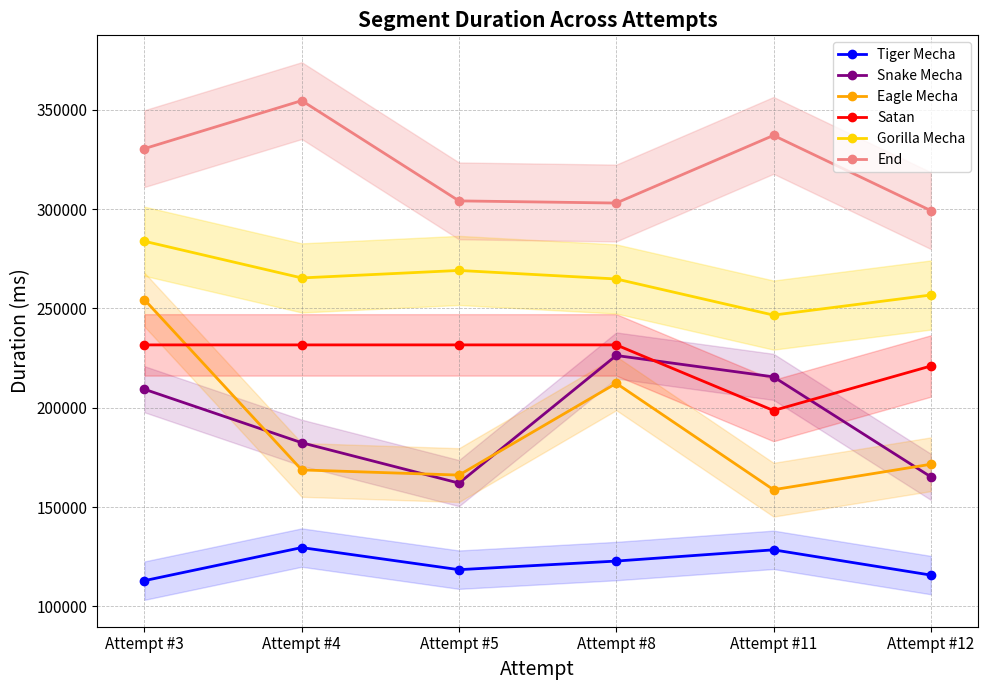

Is it true that Eagle Mecha equals 70690 at Attempt #4?

False